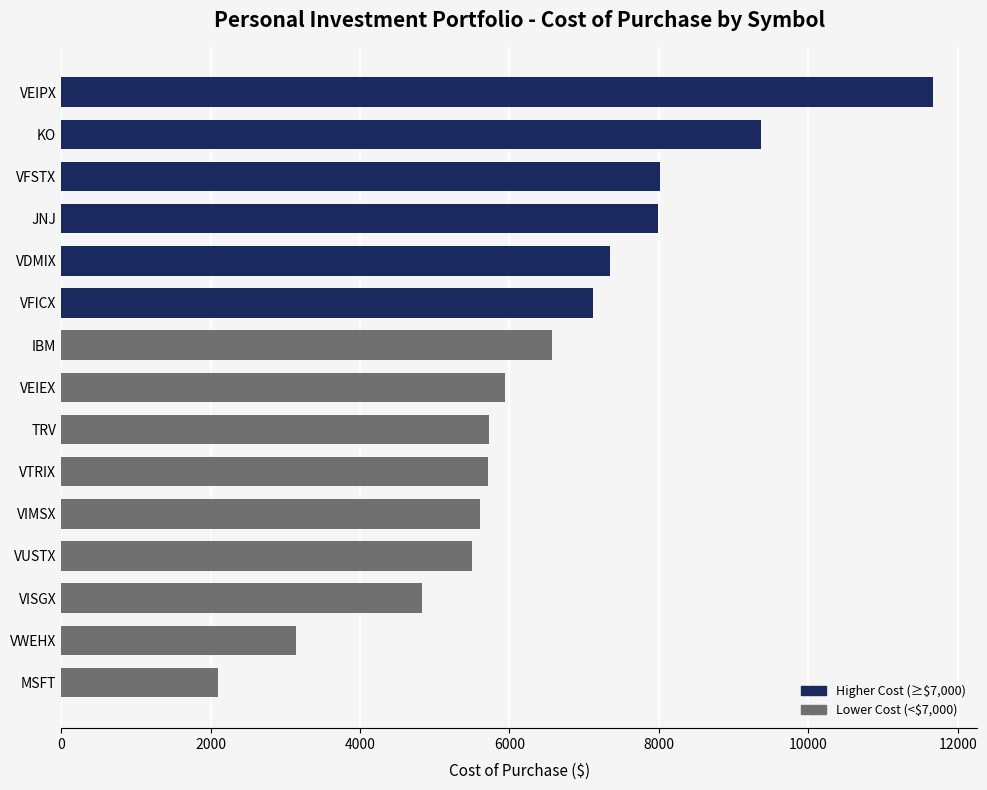

What is the sum of all values?

96627.5